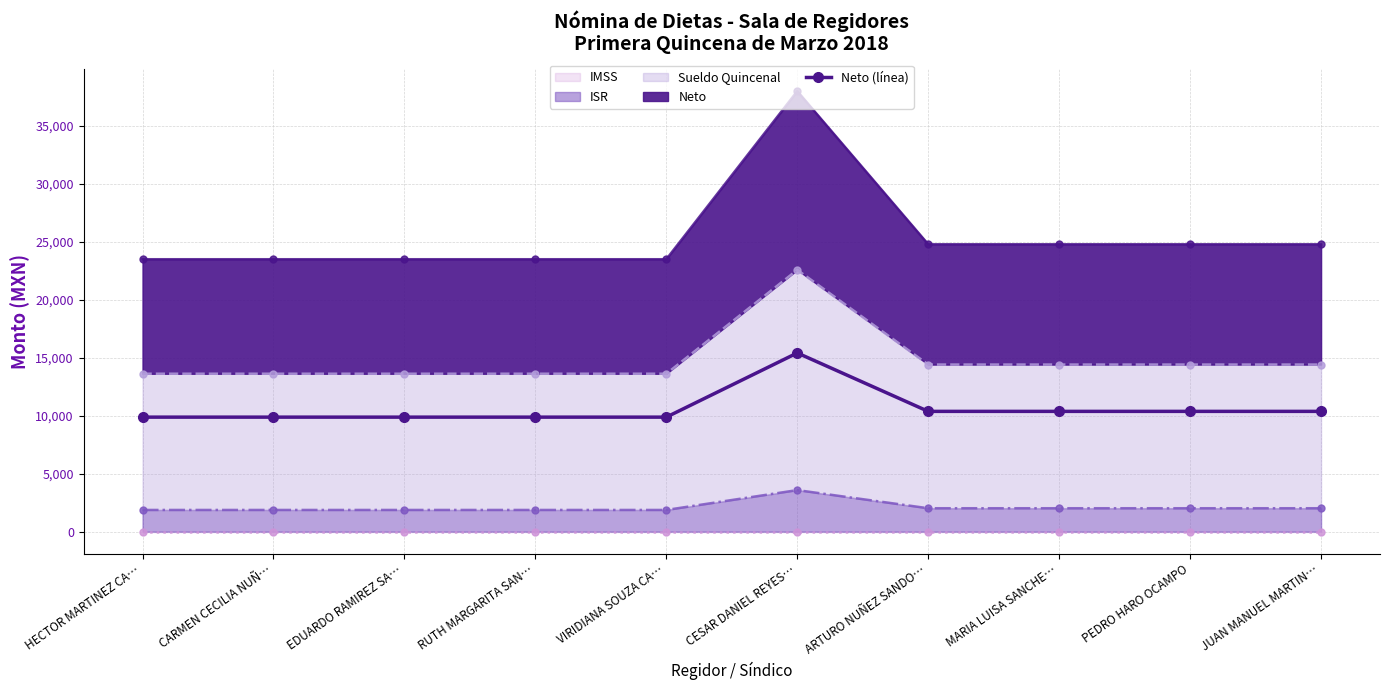

Is it true that the value at ARTURO NUÑEZ SANDO… is 3311.5?

False